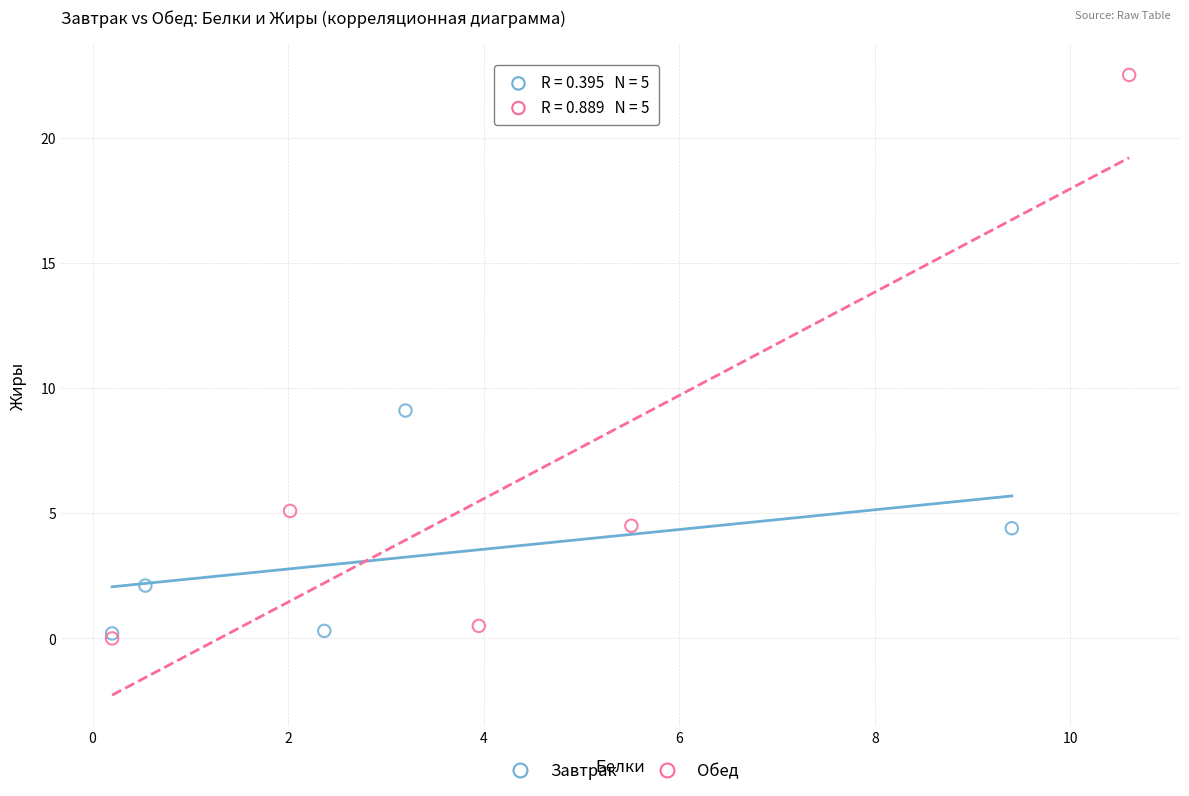

Which series contains the highest Y value?

Обед